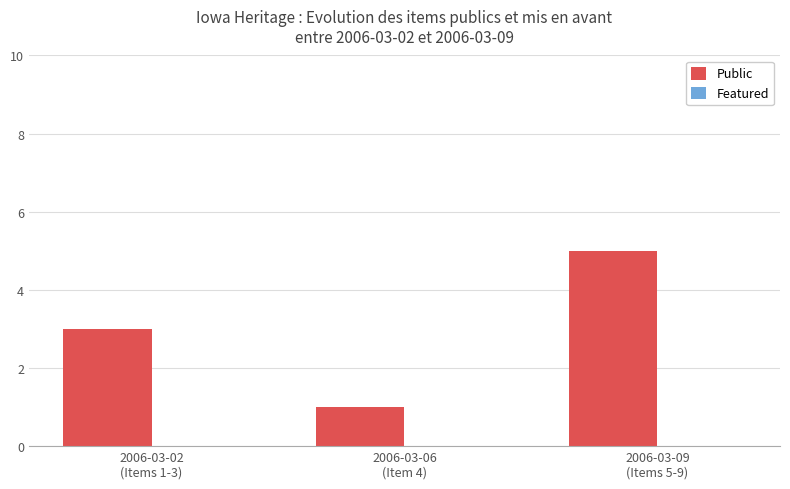

Between 2006-03-06
(Item 4) and 2006-03-09
(Items 5-9), which is larger?

2006-03-09
(Items 5-9)